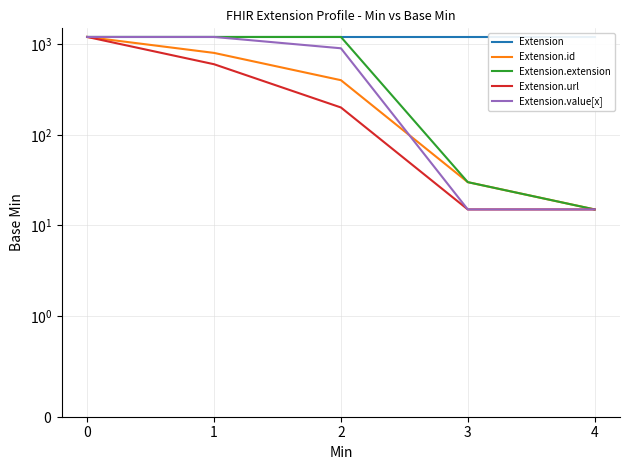

What is the sum of all Extension.value[x] values?

3330